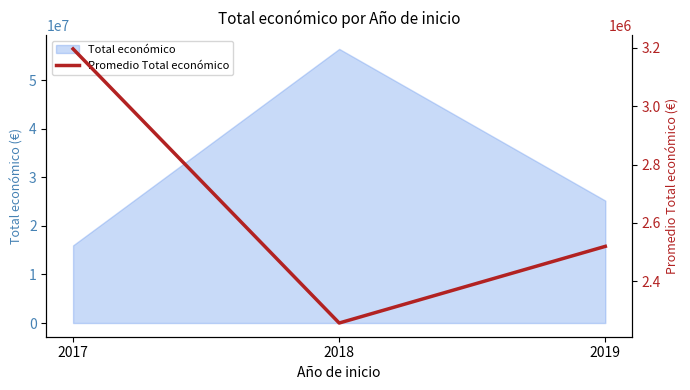

Where is the data nearest to the value 2726843?

2019